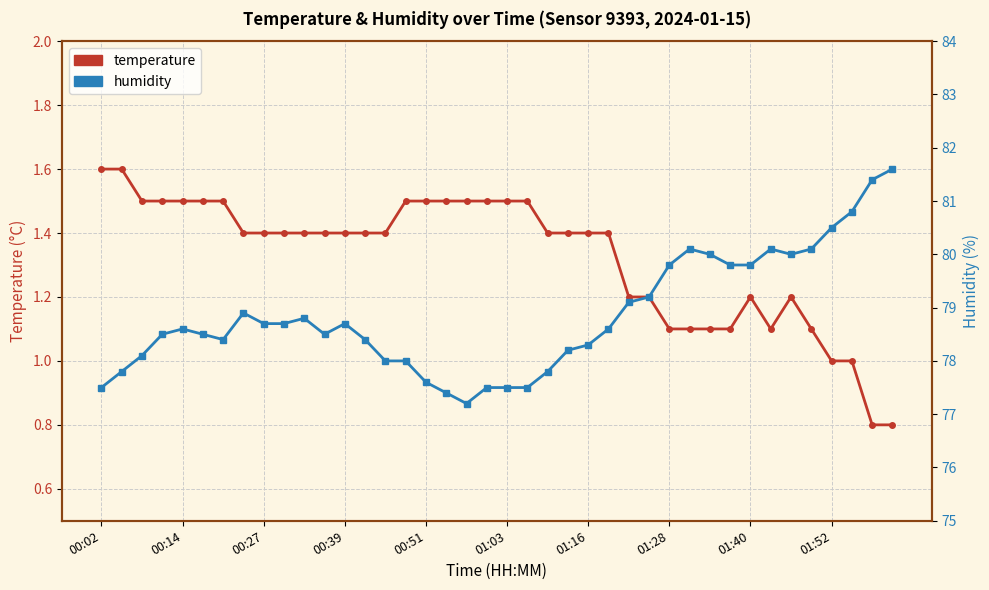

How many interior local peaks does the temperature series have?

2